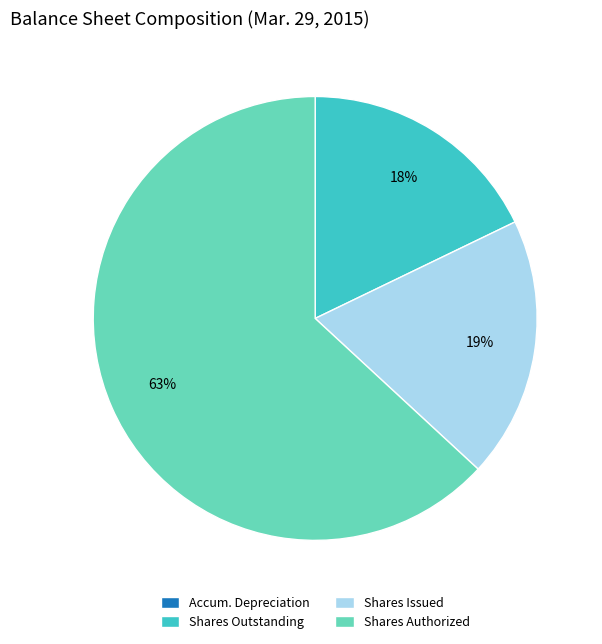

Which slice represents more than half of the pie?

Shares Authorized